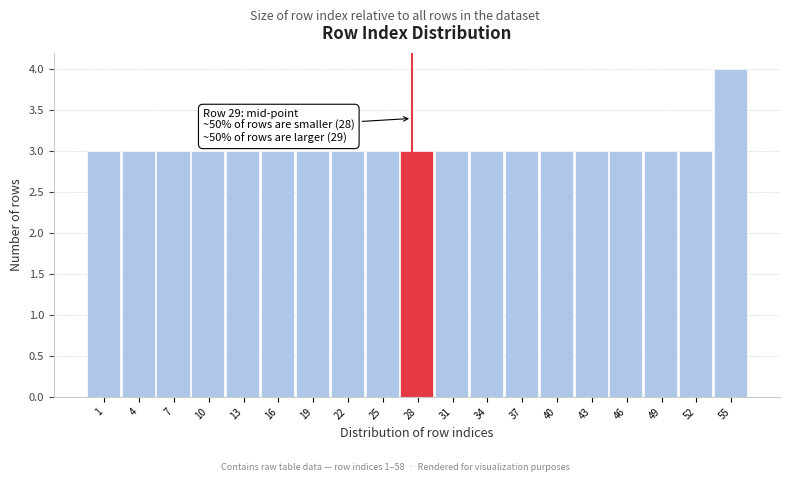

Reading left to right, extract all data points from this chart.

1=3	4=3	7=3	10=3	13=3	16=3	19=3	22=3	25=3	28=3	31=3	34=3	37=3	40=3	43=3	46=3	49=3	52=3	55=4